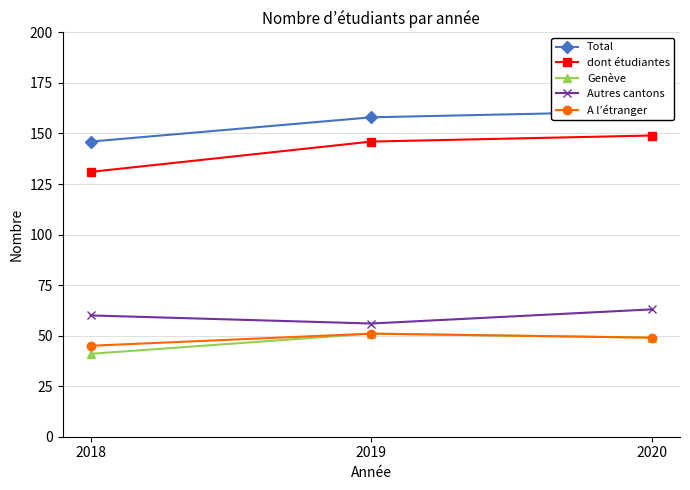

Between 2018 and 2020, which is larger?

2020